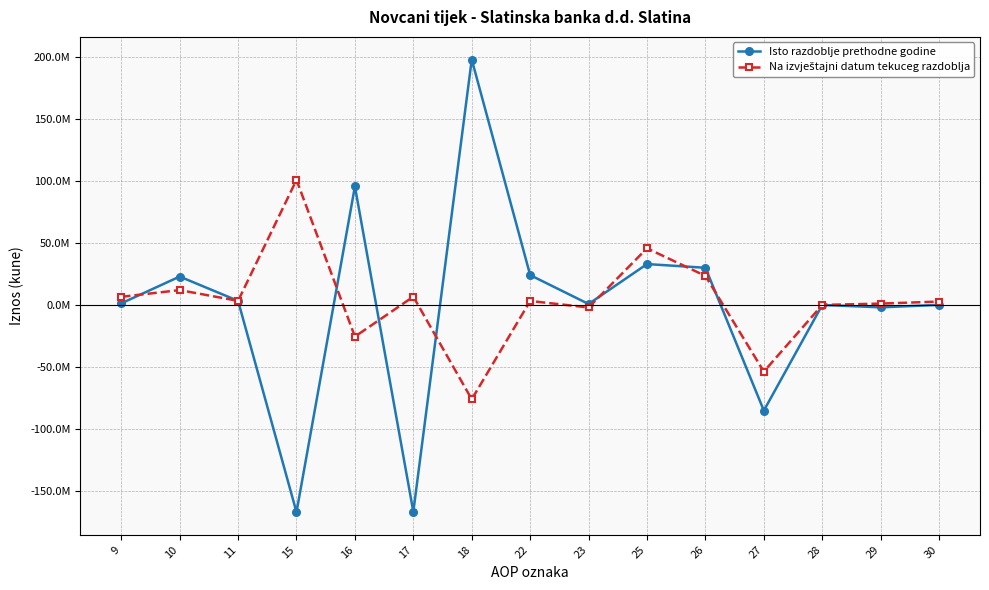

Is this an area chart (filled region under the line)?

No